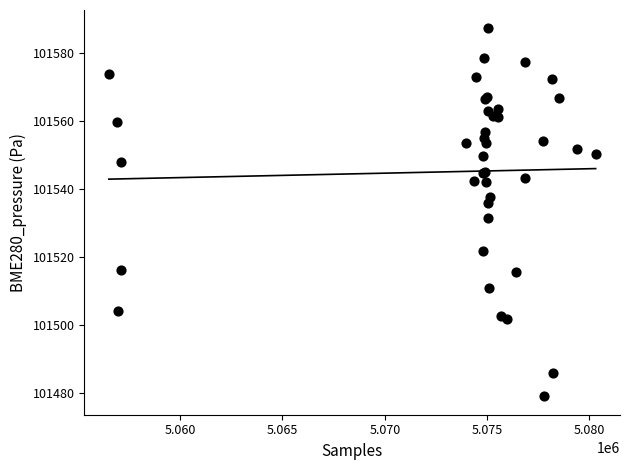

What Y value in the scatter plot is closest to 101533?

101531.4